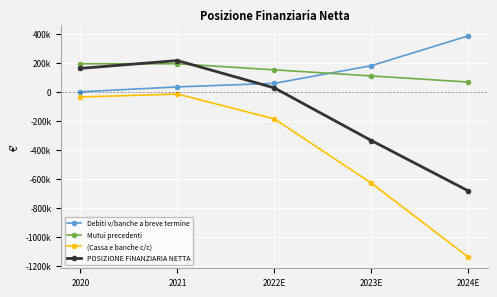

Between which two adjacent categories do POSIZIONE FINANZIARIA NETTA and Mutui precedenti first intersect?

2020 and 2021